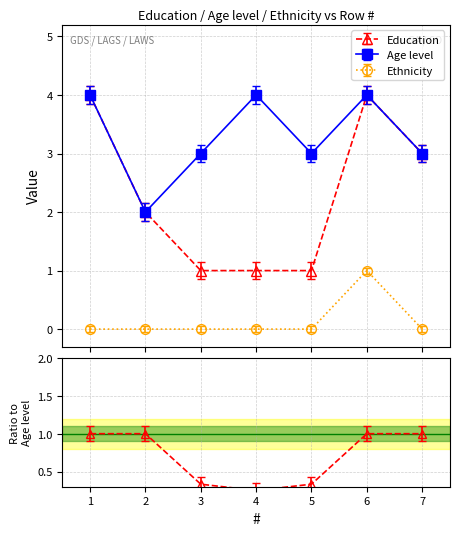

Is the value of Education at 2 greater than the value of Age level at 2?

No